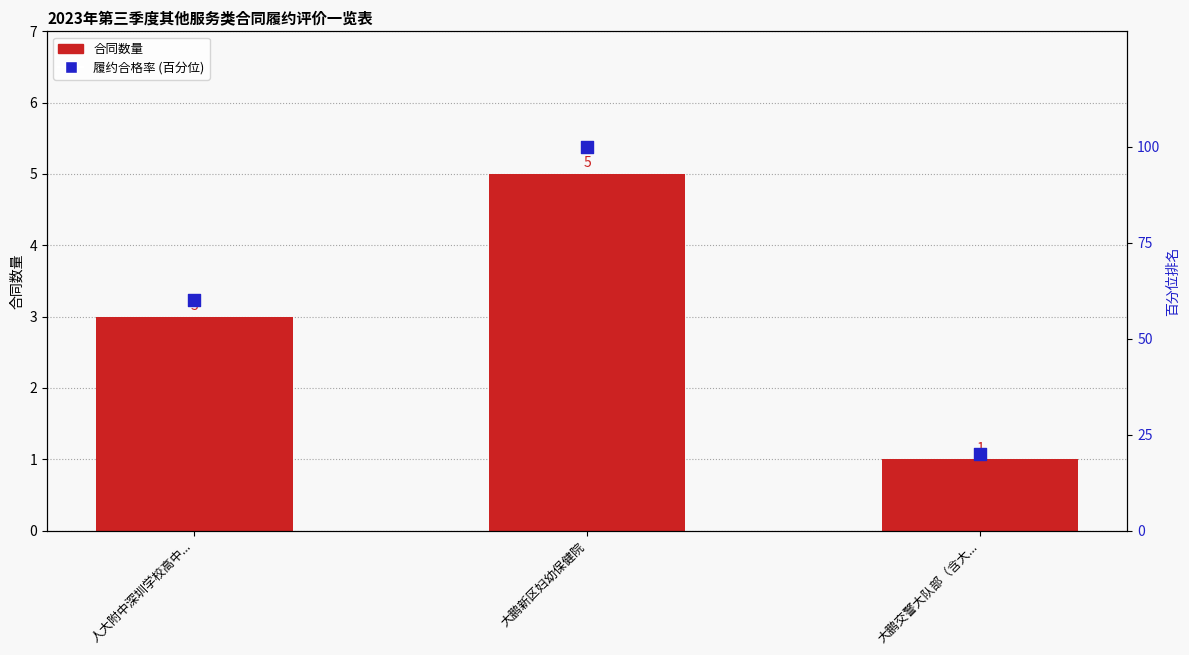

Is the value of 履约合格率 (百分位) at 人大附中深圳学校高中... greater than the value of 合同数量 at 人大附中深圳学校高中...?

Yes